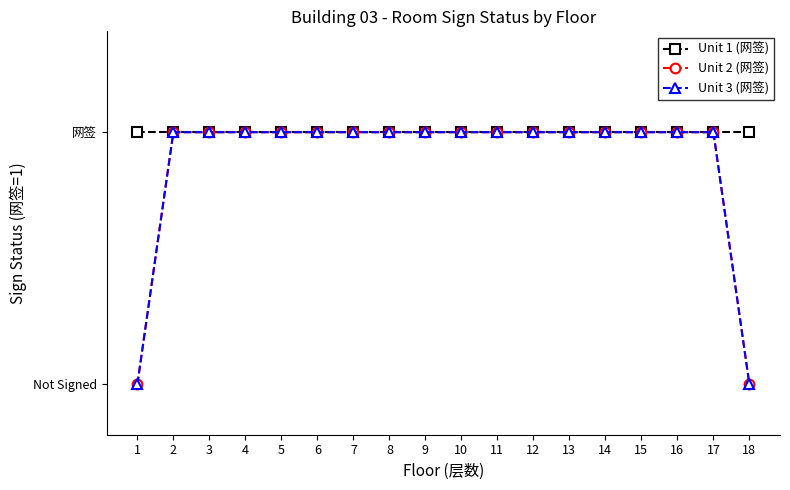

Does the chart have visible grid lines?

No